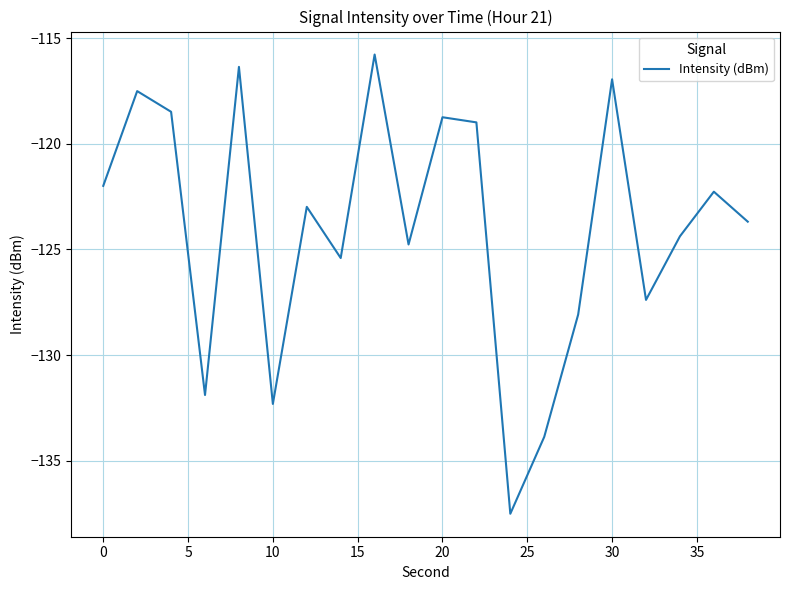

What is the maximum value shown in the chart?

-115.8